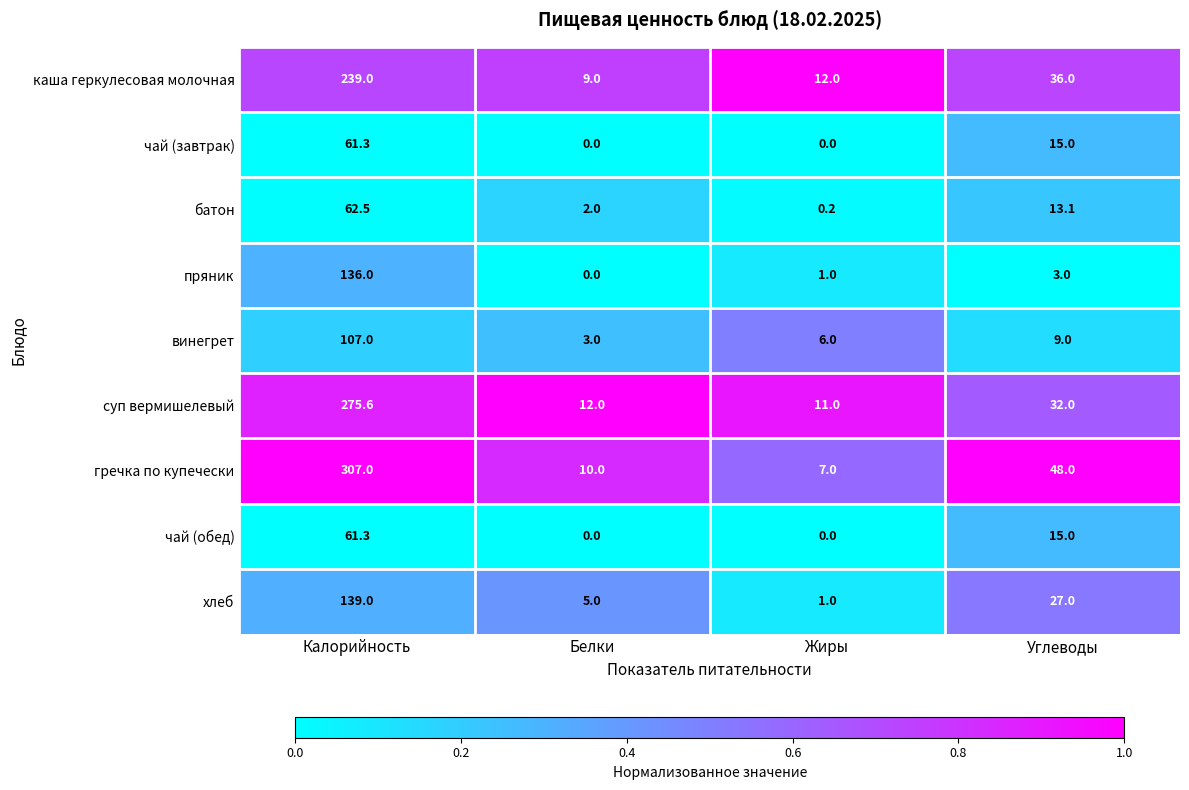

What is the difference between the maximum and second lowest values in the чай (обед) series?

61.3